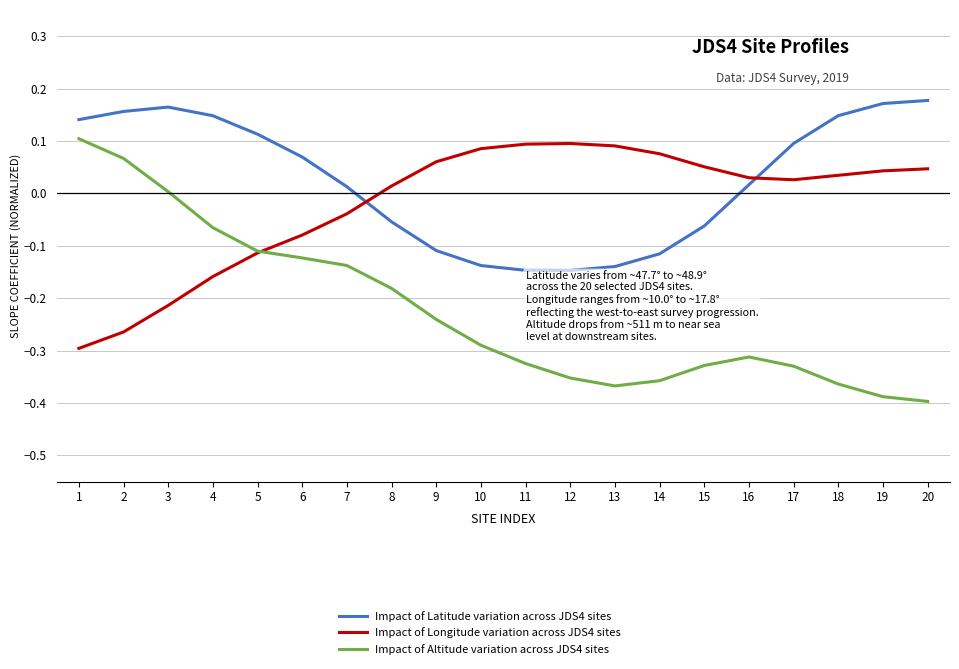

Does the chart display data point markers on the line(s)?

No